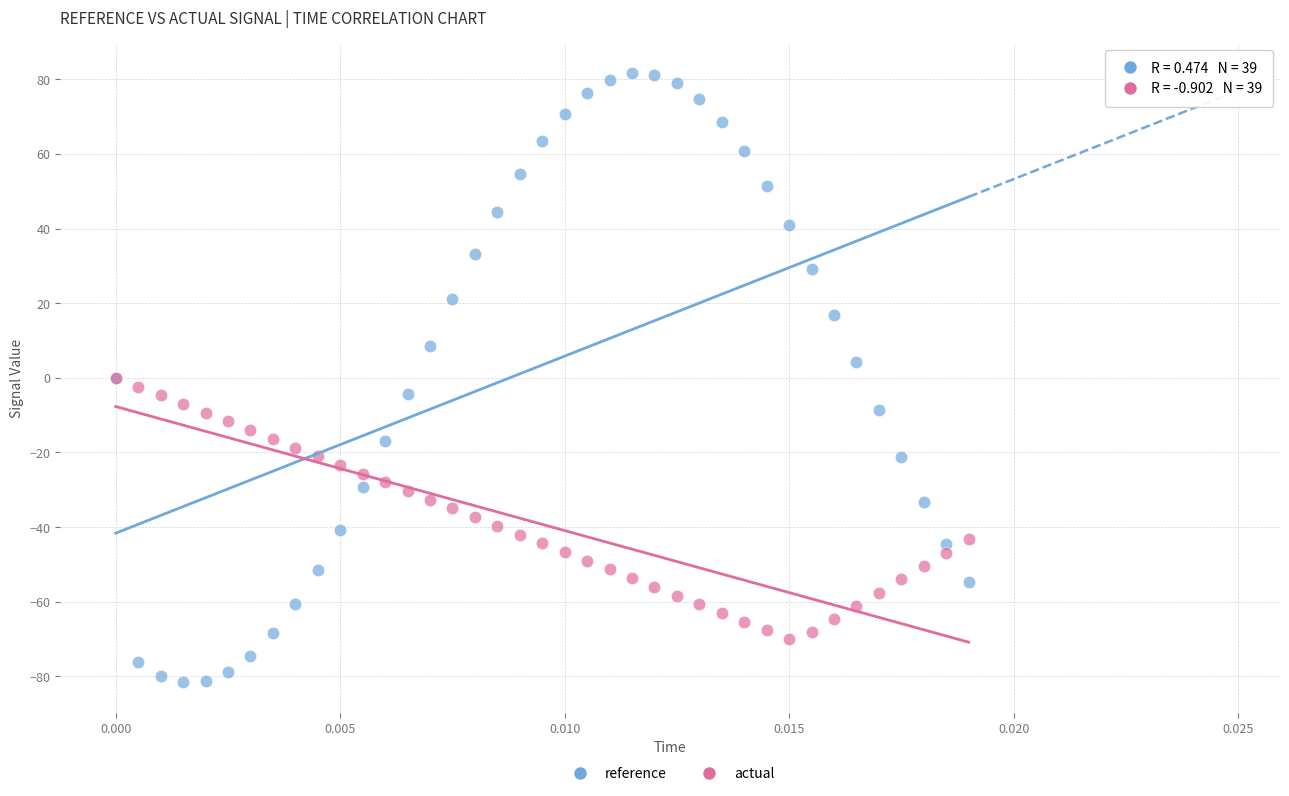

Which series has the largest Y range (max minus min)?

reference